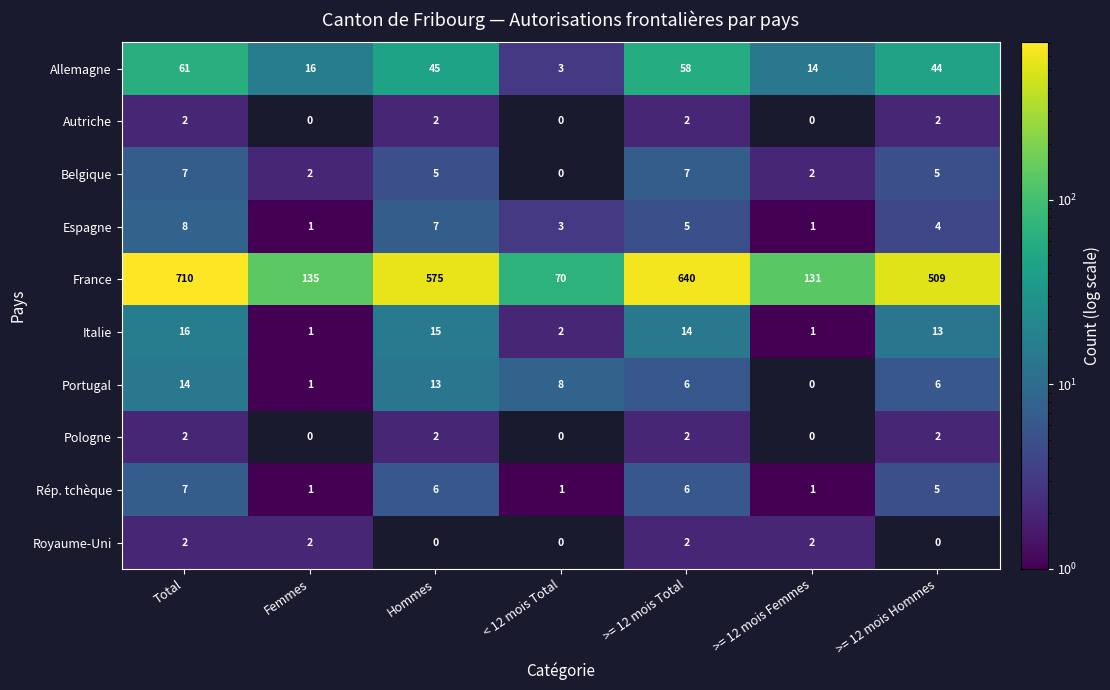

Where does the Rép. tchèque series first go above 5?

Total